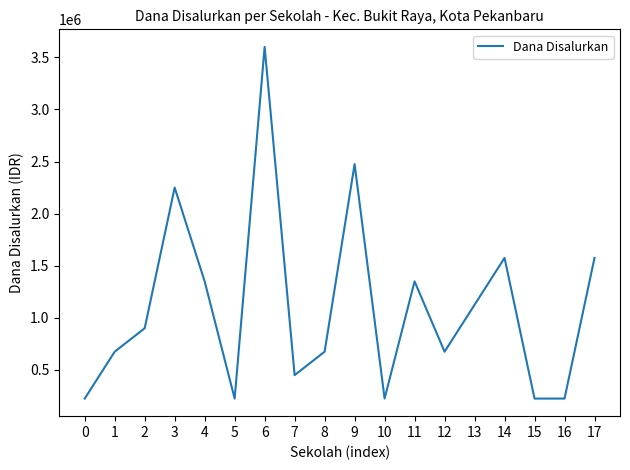

How many lines are shown in the chart?

1